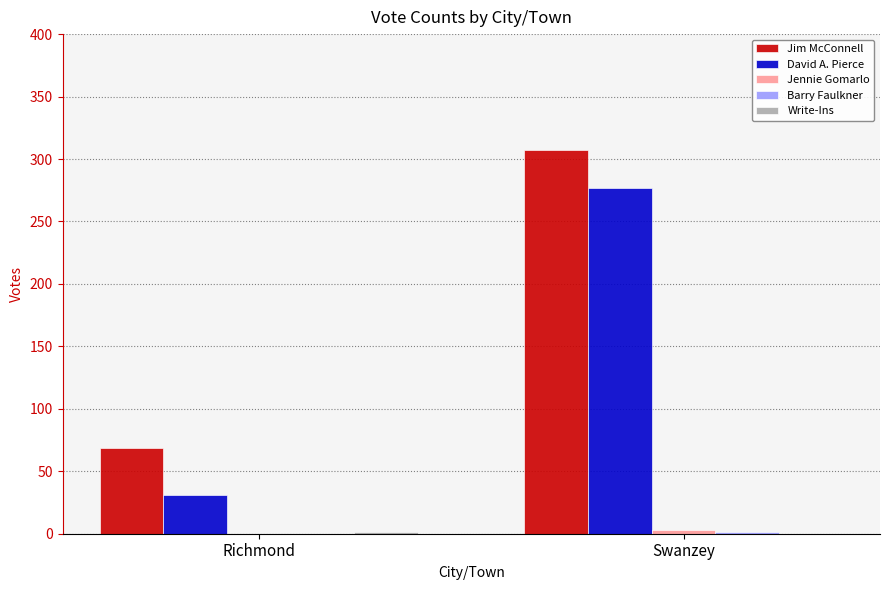

The David A. Pierce series shows 17 at Richmond. True or false?

False